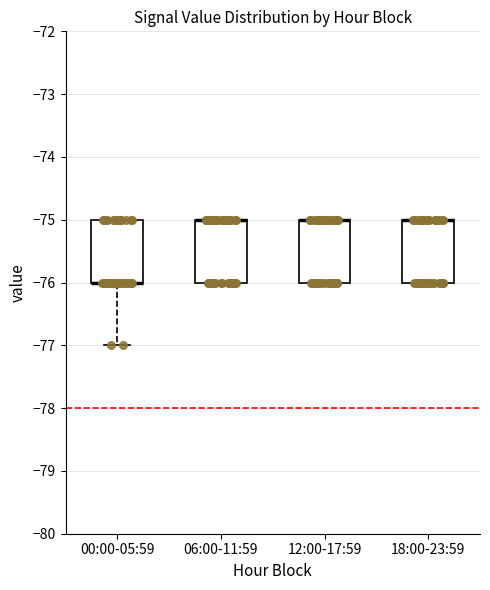

Reading left to right, transcribe this box plot: for each box, give where its median line is, the range the box spans, and where its two whiskers end, as read against the y-axis. The values are not printed on the chart, so give them approximately, as read against the axis.

00:00-05:59: median -76 (drawn on the box's lower edge), box -76 to -75, whiskers -77 to -75
06:00-11:59: median -75 (drawn on the box's upper edge), box -76 to -75, whiskers -76 to -75
12:00-17:59: median -75 (drawn on the box's upper edge), box -76 to -75, whiskers -76 to -75
18:00-23:59: median -75 (drawn on the box's upper edge), box -76 to -75, whiskers -76 to -75